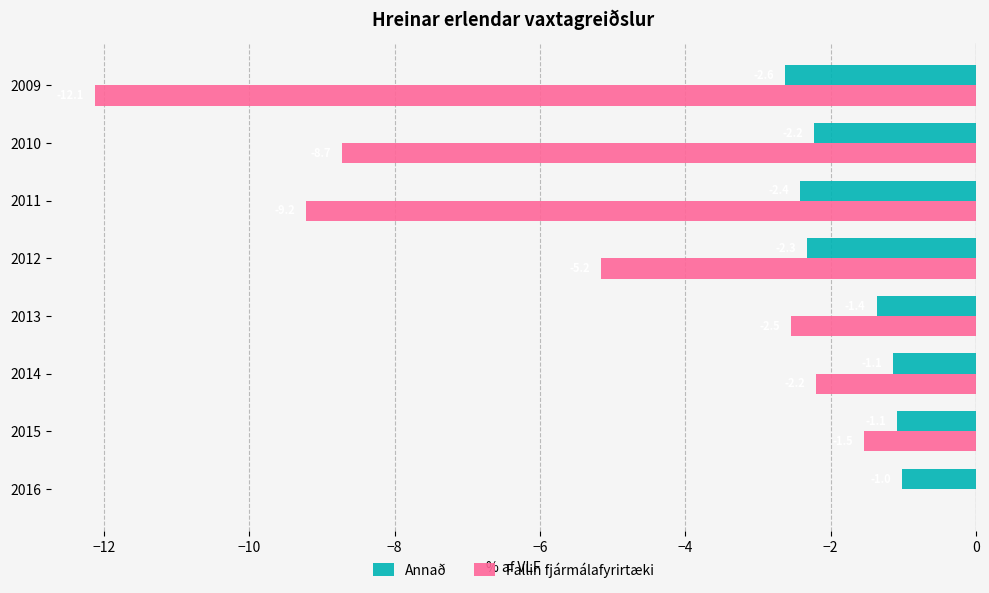

Which series has the largest total across all categories?

Annað